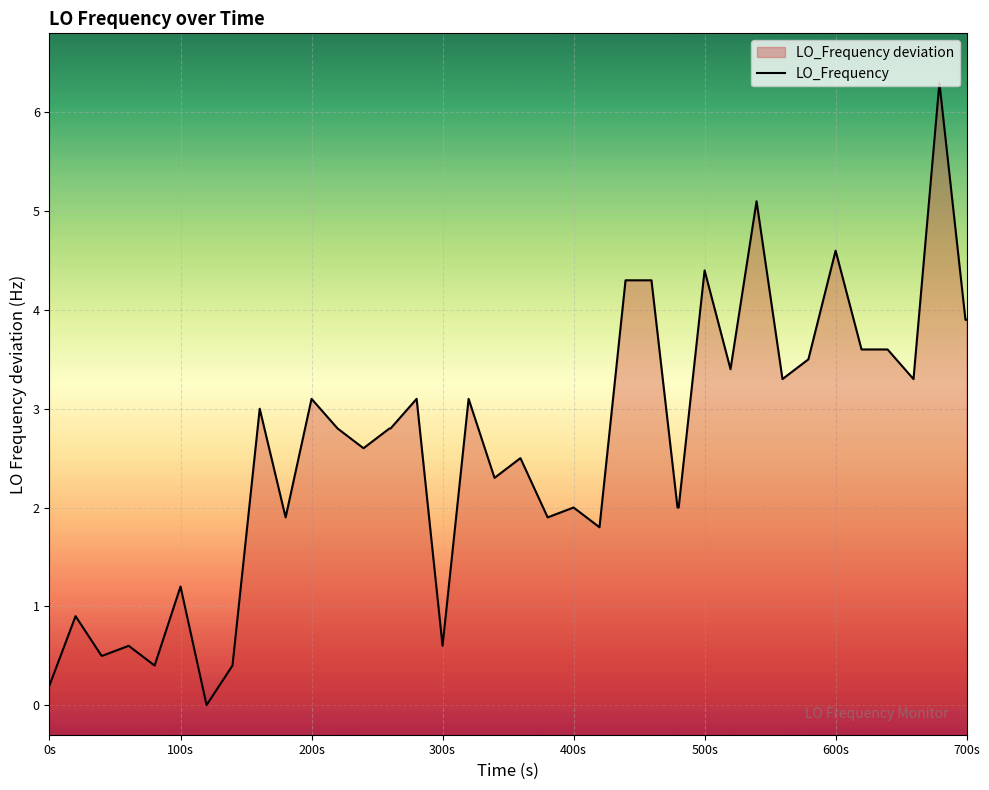

What is the difference between the maximum and minimum values?

6.3